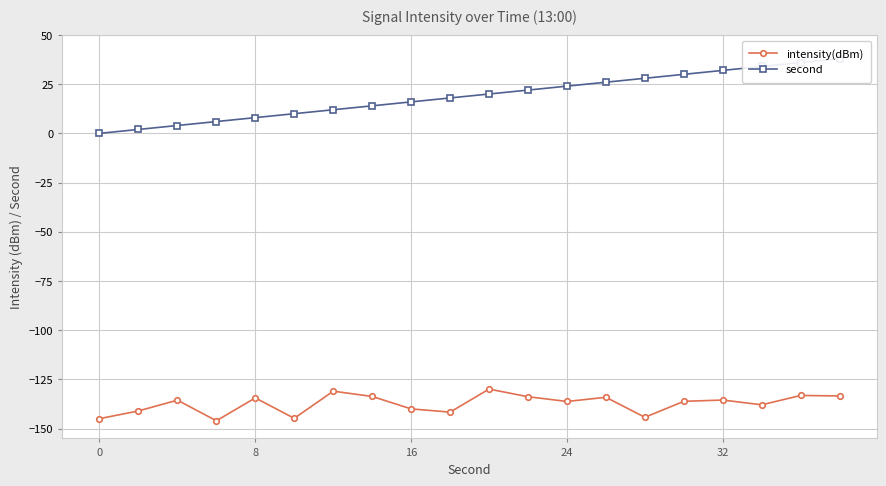

What are all the series names shown in the legend?

intensity(dBm), second